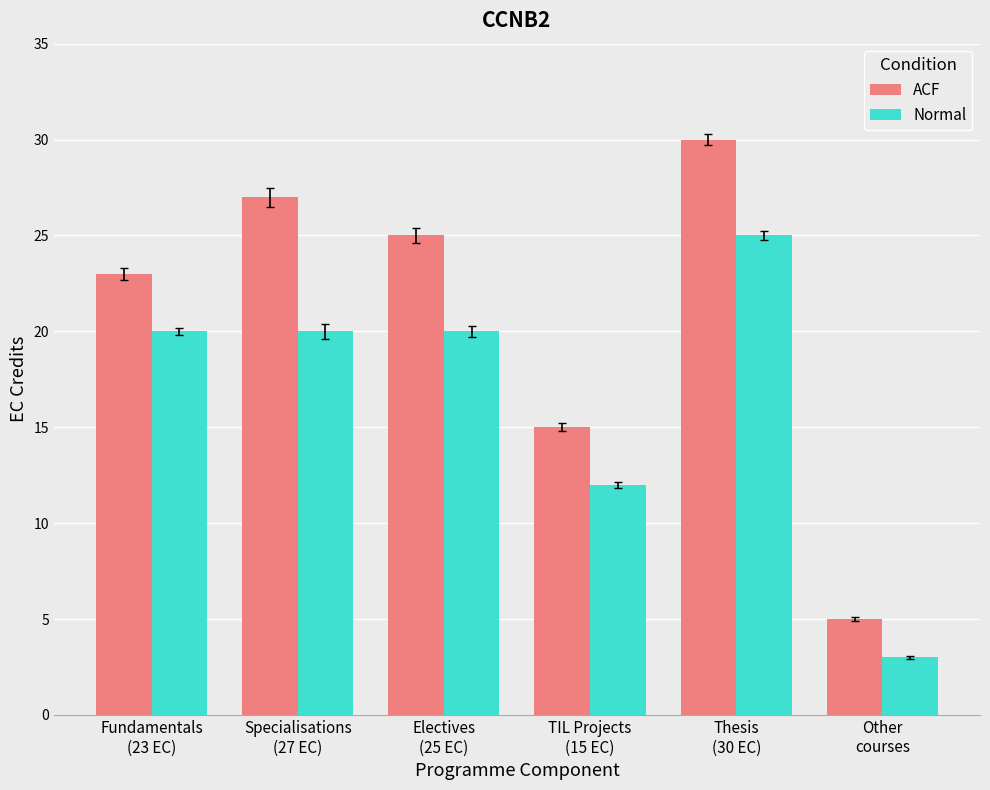

Between Fundamentals
(23 EC) and Thesis
(30 EC), which series saw the biggest shift?

ACF